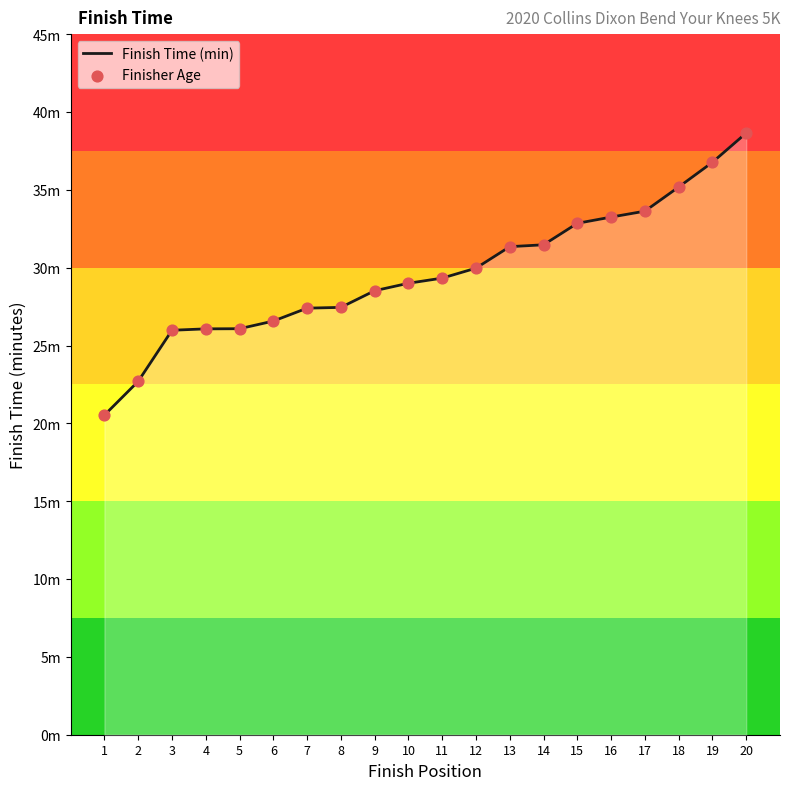

Which series has the largest total across all categories?

Finish Time (min)